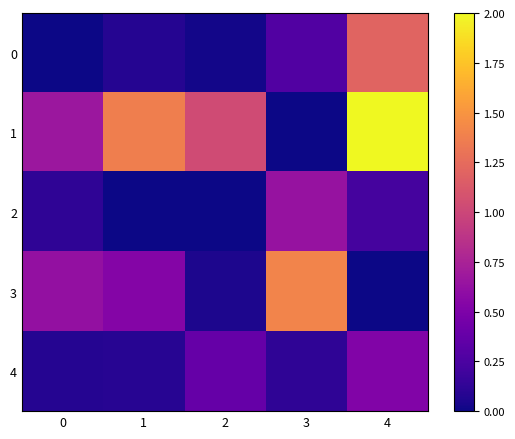

Reading right to left, what are all the values shown in this chart?

0: 4=1.2	3=0.3	2=0.0	1=0.1	0=0.0
1: 4=2.0	3=0.0	2=1.0	1=1.4	0=0.7
2: 4=0.2	3=0.6	2=0.0	1=0.0	0=0.1
3: 4=0.0	3=1.4	2=0.1	1=0.5	0=0.6
4: 4=0.5	3=0.1	2=0.4	1=0.1	0=0.1